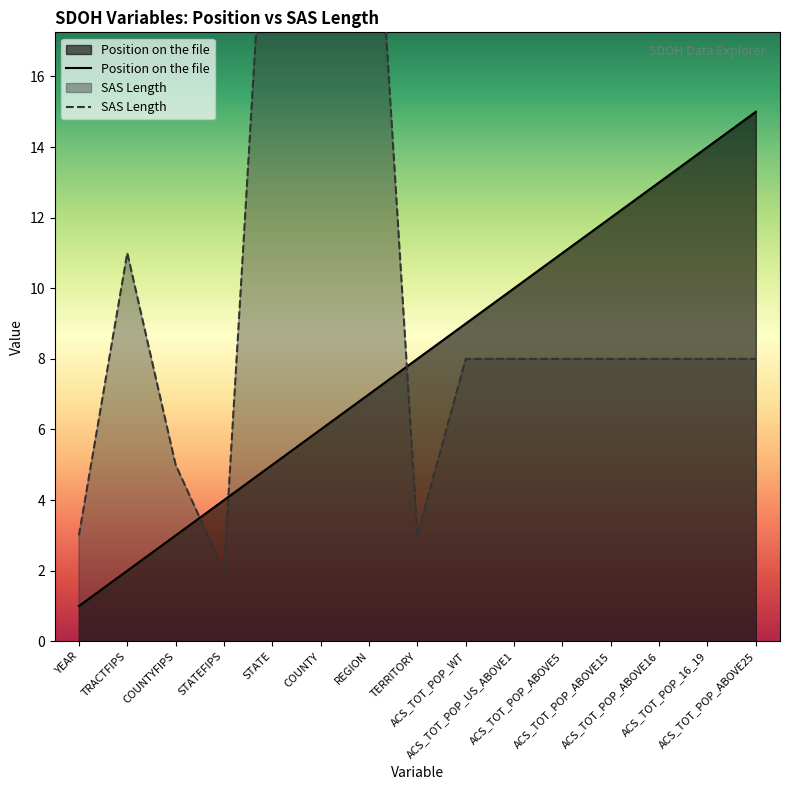

What is the average value of the SAS Length series?

14